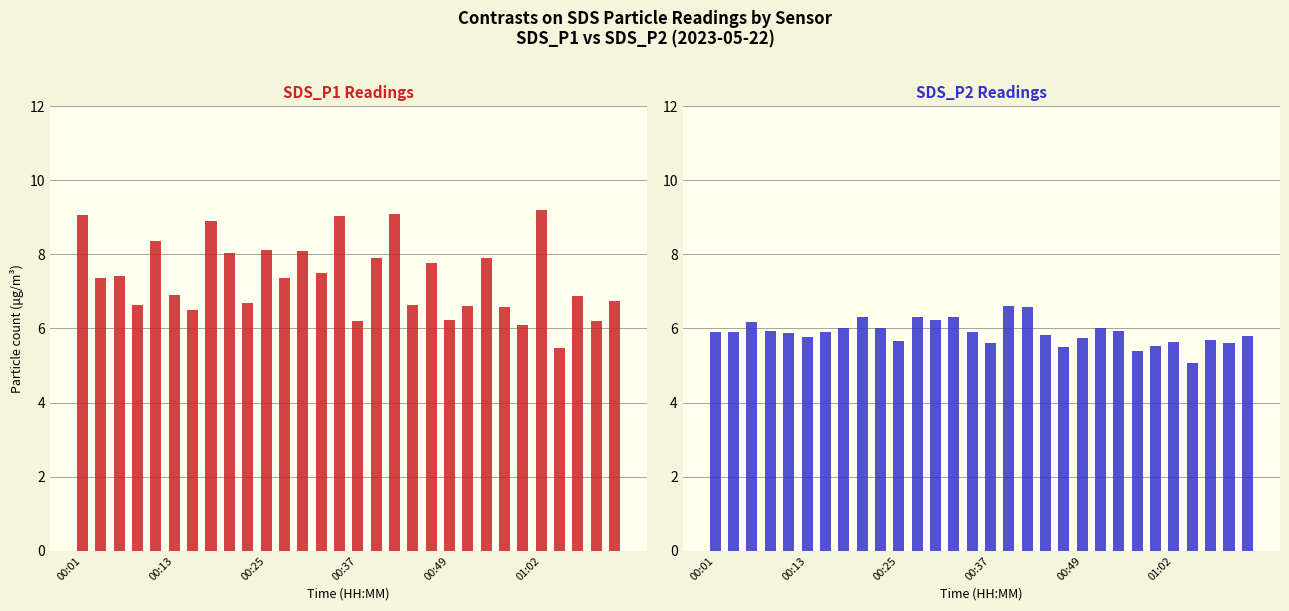

What is the average value of the SDS_P2 series?

5.9